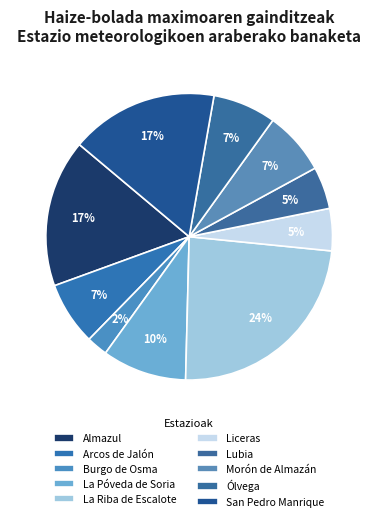

How many segments does this pie chart have?

10